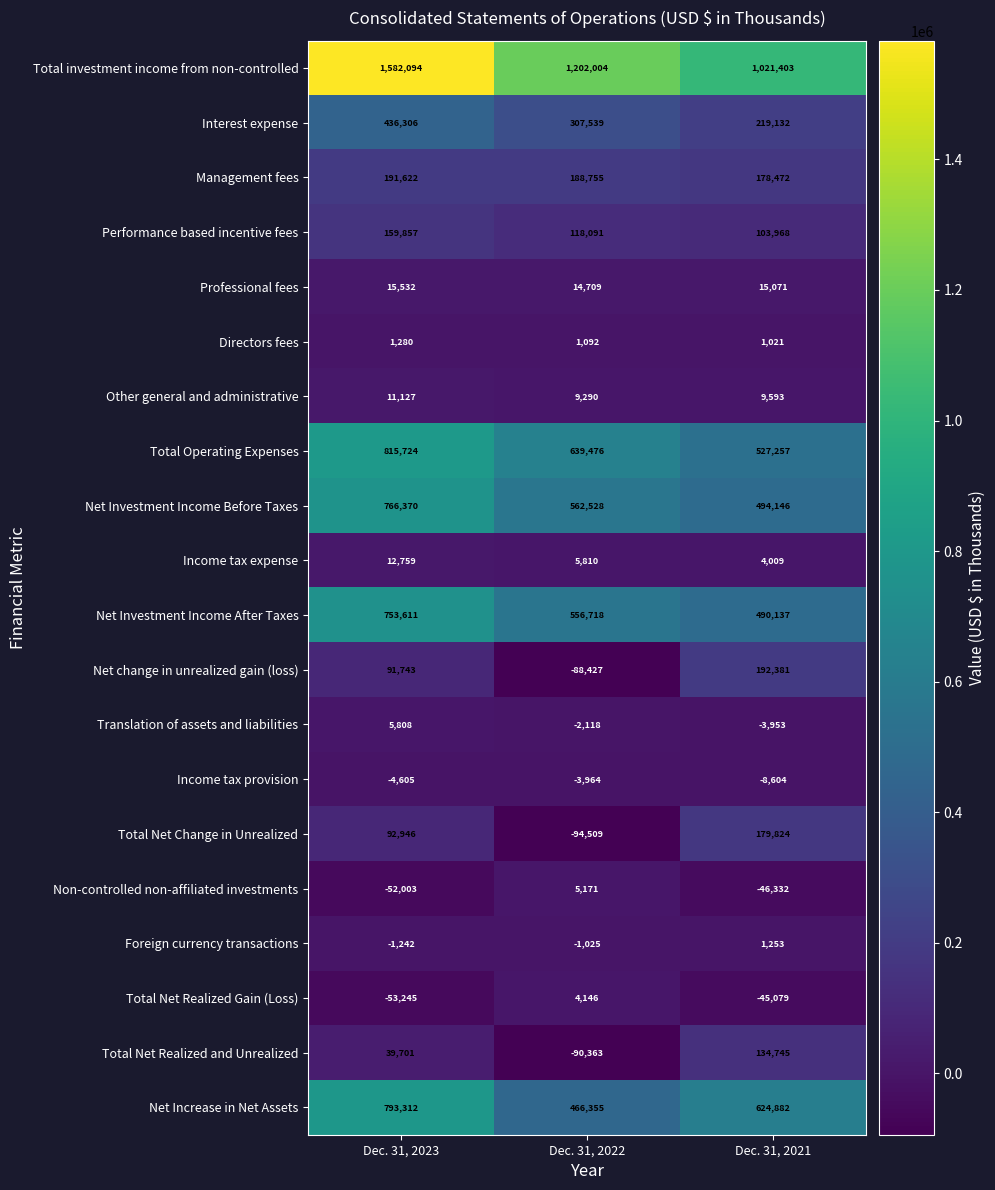

At which label does Net Investment Income After Taxes reach its minimum?

Dec. 31, 2021